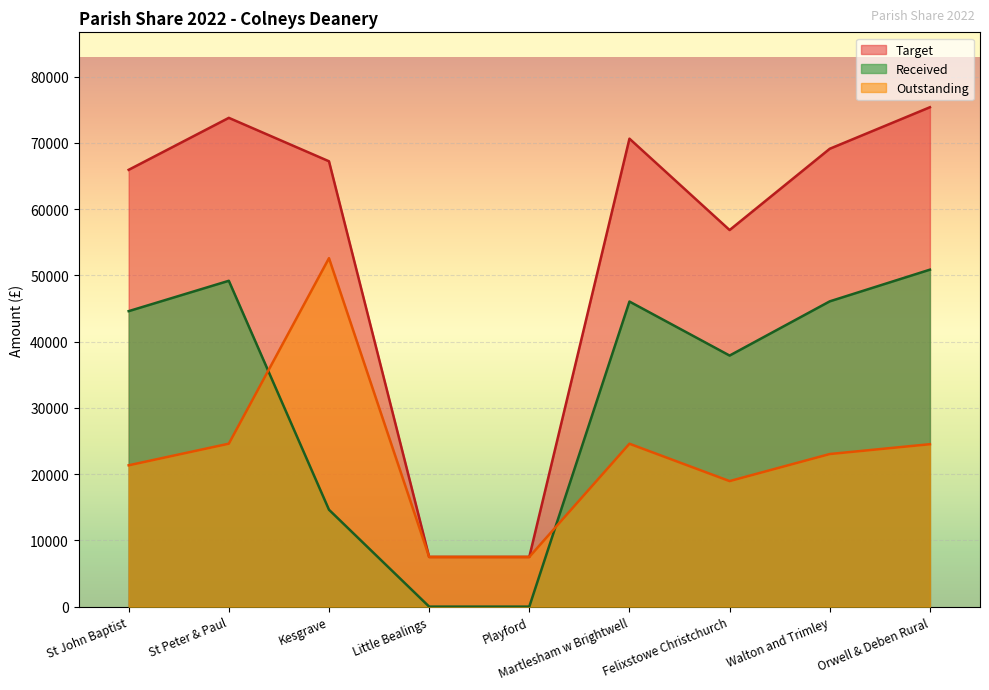

Is it true that Target equals 99424 at Felixstowe Christchurch?

False